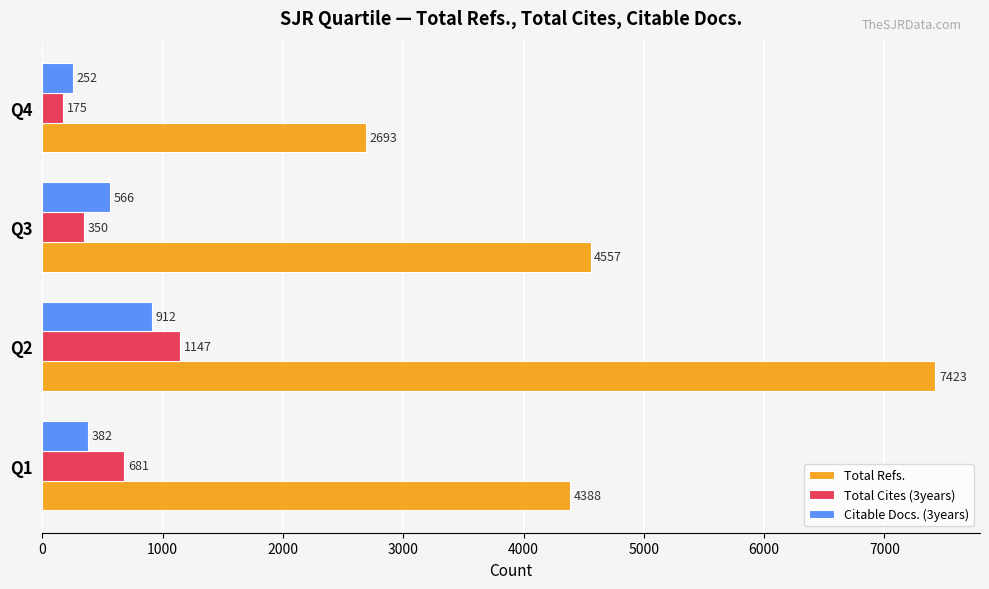

Which series has the largest total across all categories?

Total Refs.